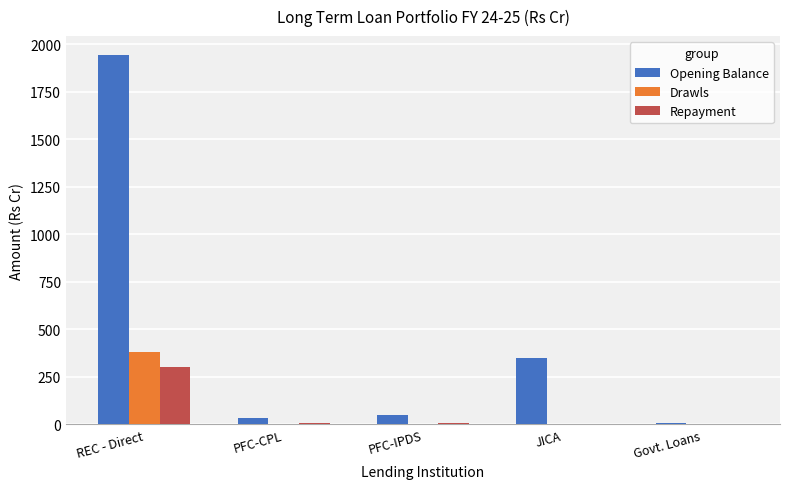

Between REC - Direct and JICA, which series saw the biggest shift?

Opening Balance